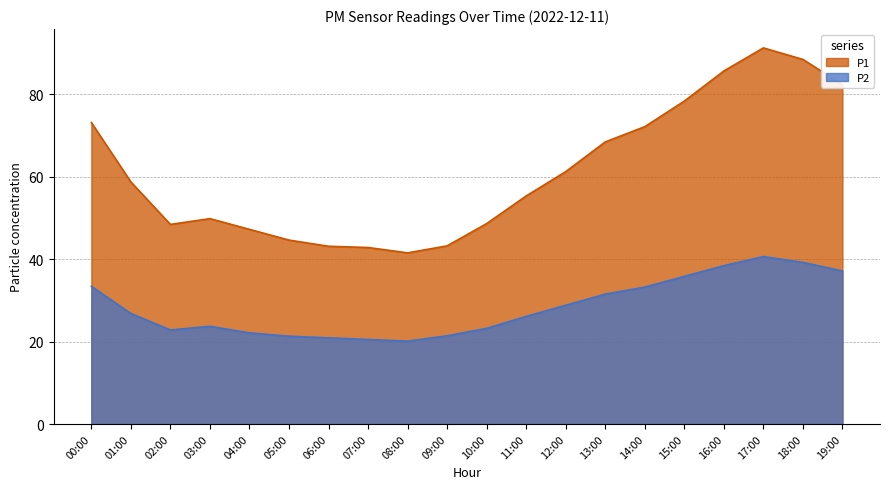

What is the sum of the P2 values at 18:00 and 15:00?

75.0